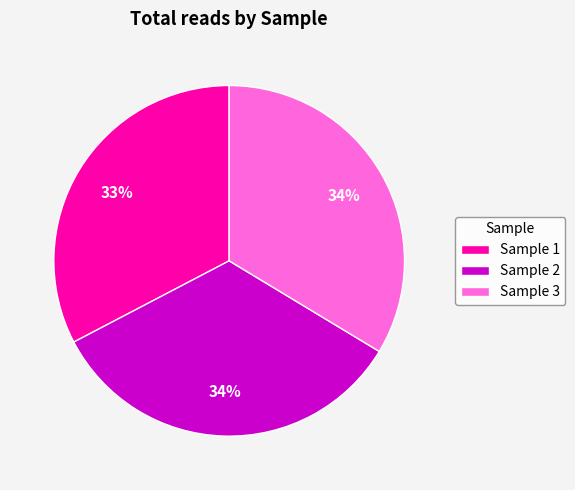

To the nearest percent, what portion does Sample 2 represent?

34%